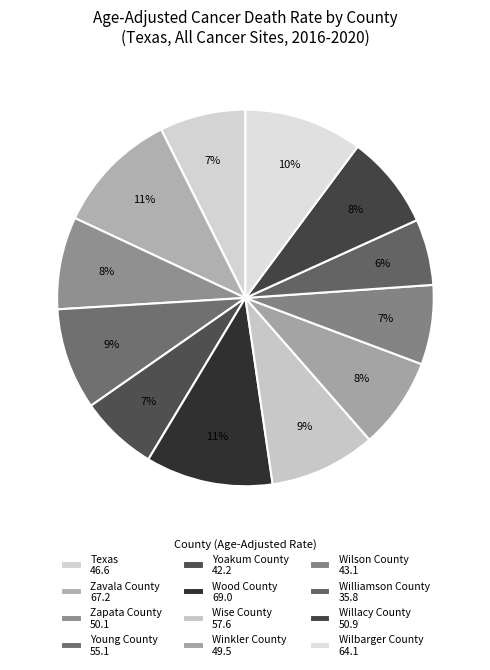

How many segments does this pie chart have?

12